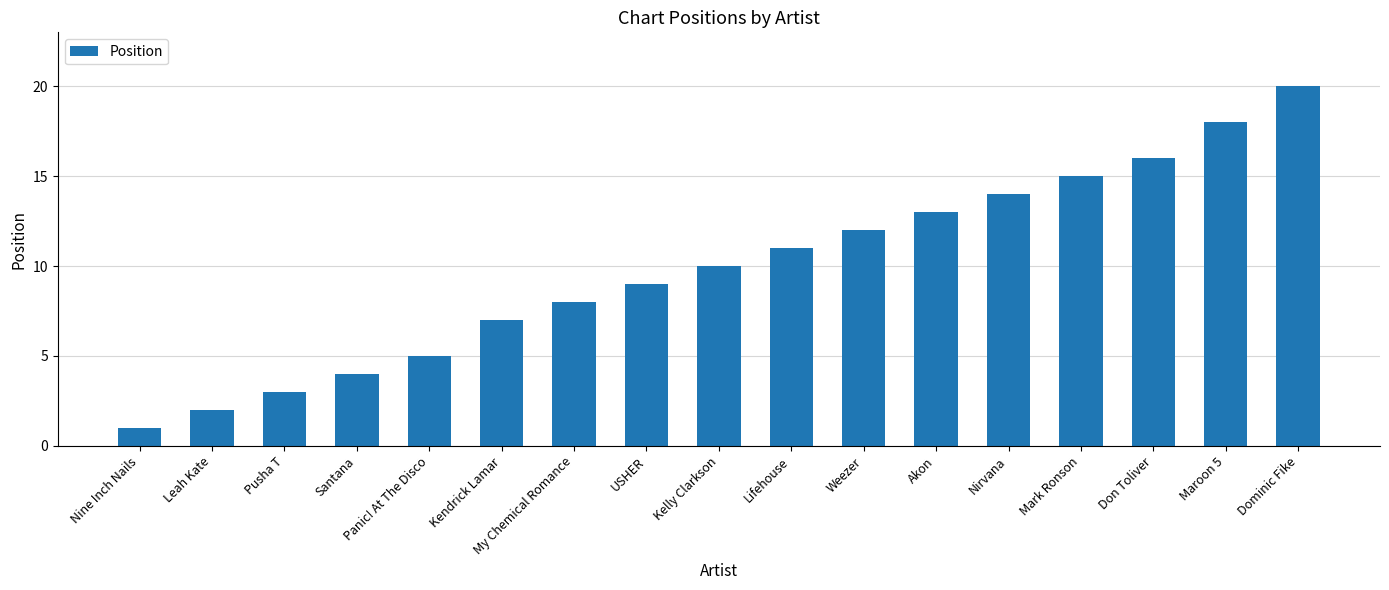

Is it true that the value at Kelly Clarkson is 10?

True